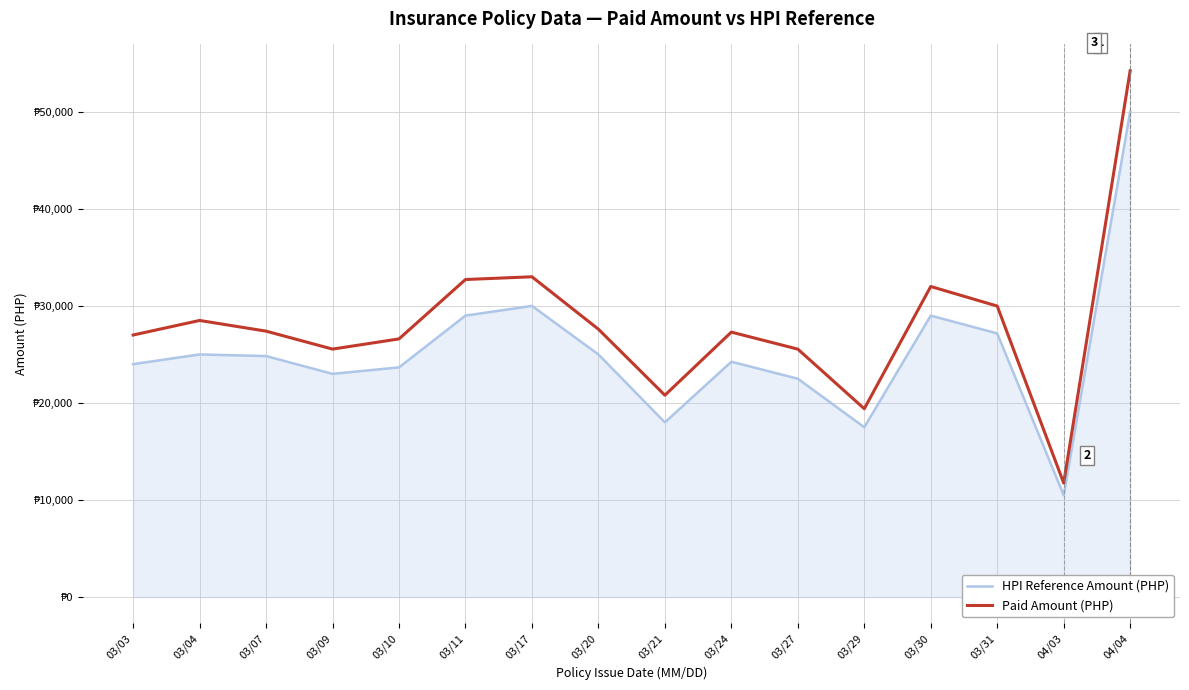

Which category has the highest value across all series?

04/04